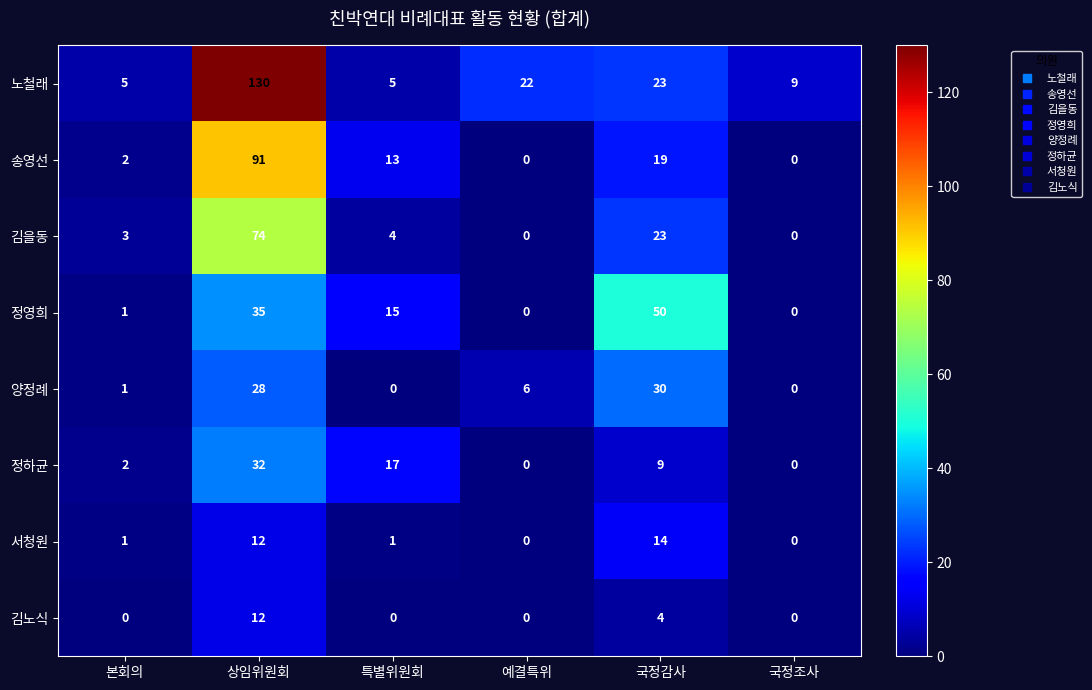

The 노철래 series shows 3 at 특별위원회. True or false?

False